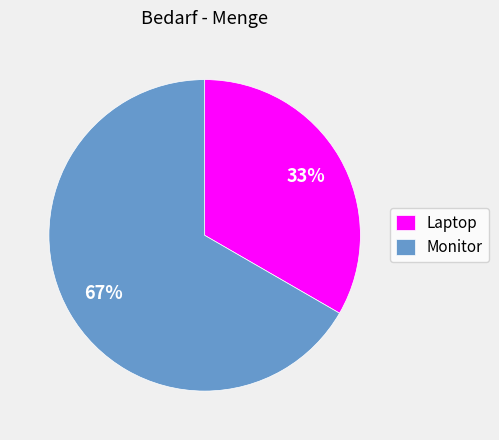

True or false: Monitor accounts for 58% of the total.

False